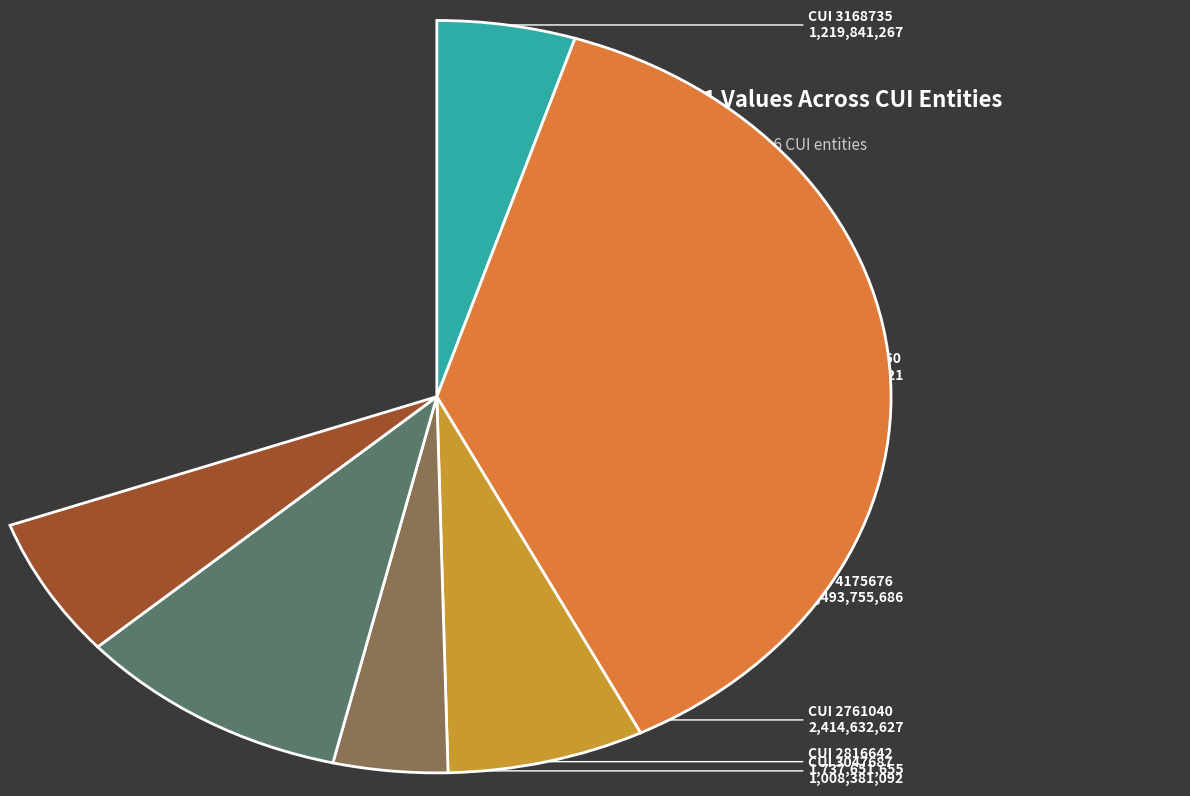

Which category has the smallest portion of the pie?

3047687